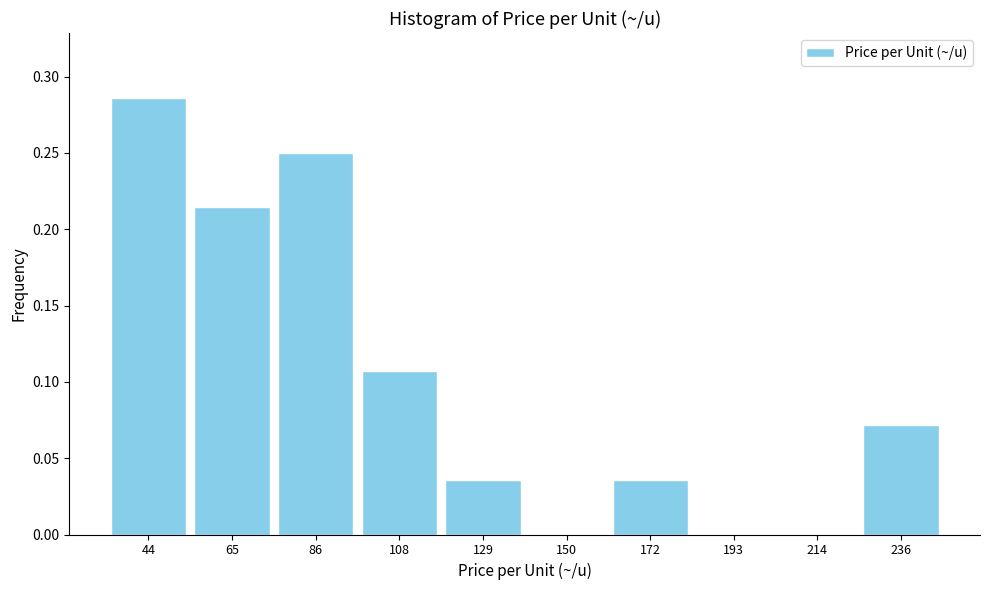

What is the sum of all values?

1.0